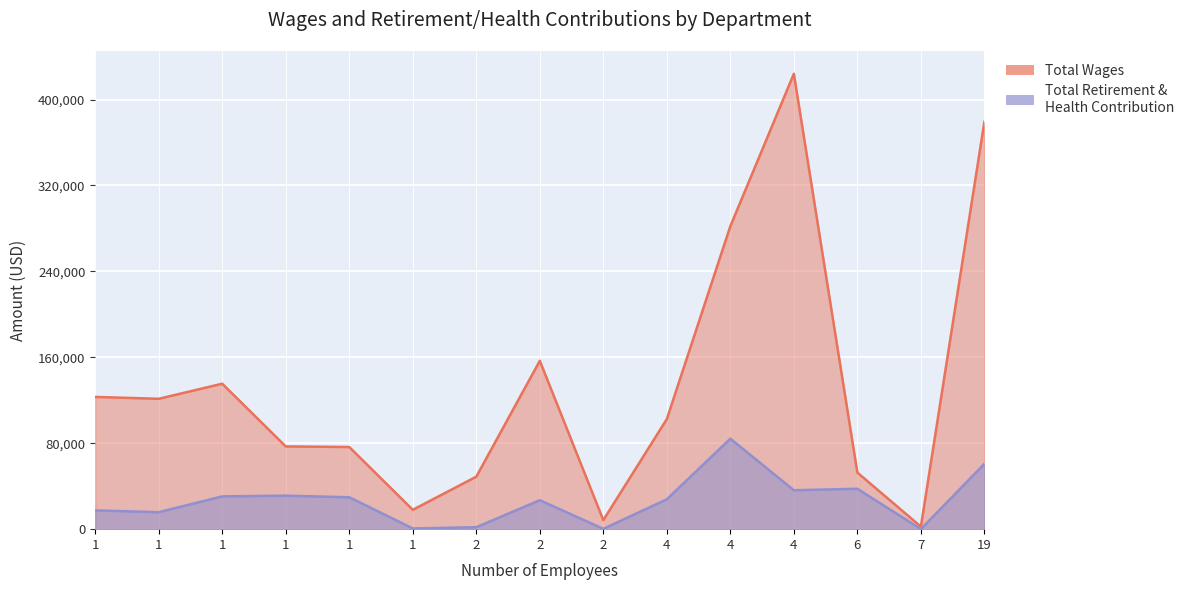

How many values in the Total Retirement & Health Contribution series exceed 27841?

7